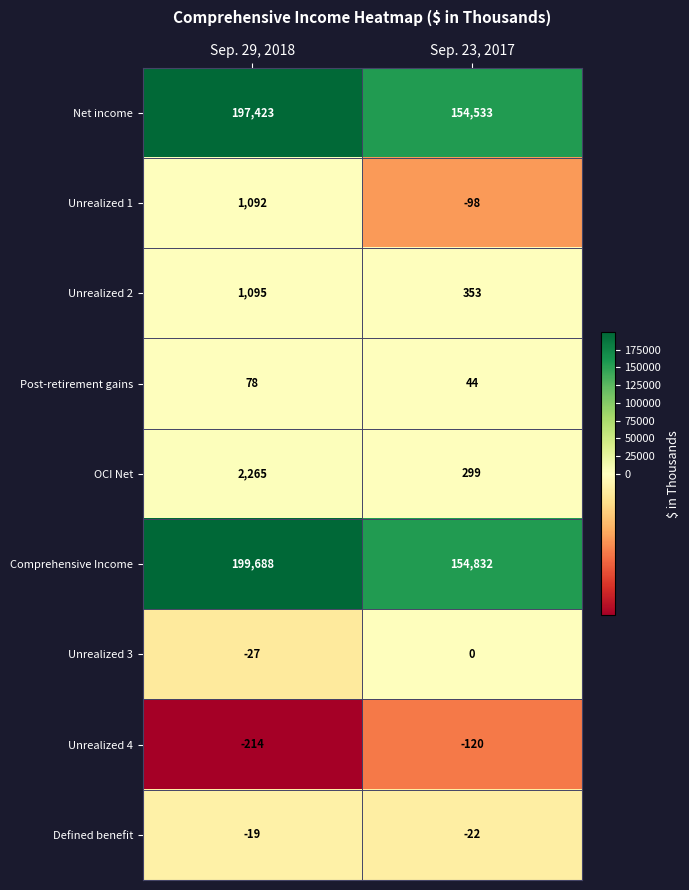

Which label corresponds to the largest value in the chart?

Sep. 29, 2018